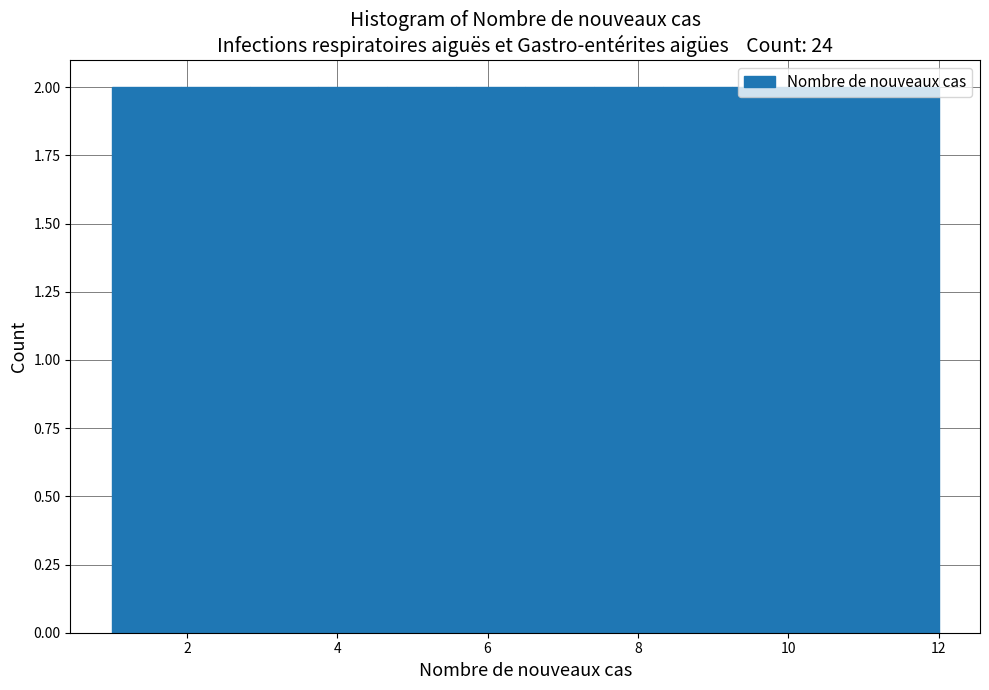

Reading left to right, list every bar in this chart as the range it spans on the x-axis followed by its height. Neither the bar edges nor the heights are printed on the chart, so give them approximately, as read against the axes.

1.0 to 2.0: 2
2.0 to 2.8: 2
2.8 to 3.8: 2
3.8 to 4.6: 2
4.6 to 5.6: 2
5.6 to 6.6: 2
6.6 to 7.4: 2
7.4 to 8.4: 2
8.4 to 9.2: 2
9.2 to 10.2: 2
10.2 to 11.0: 2
11.0 to 12.0: 2